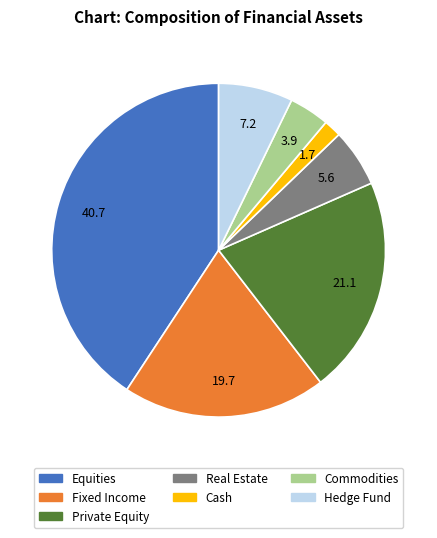

What is the ratio of the value at Equities to the value at Cash?

23.9